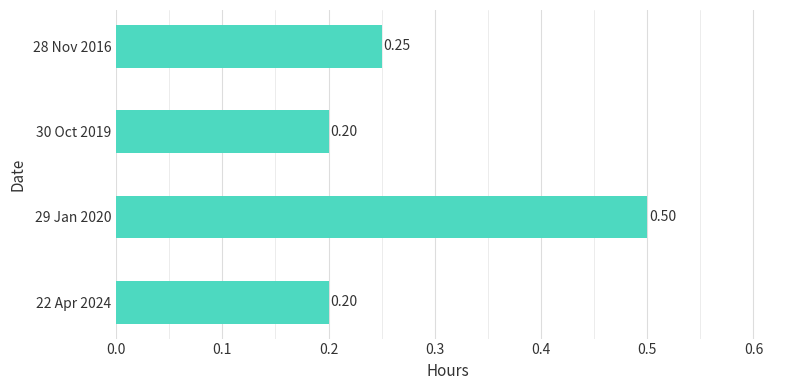

What is the sum of the values at 30 Oct 2019 and 22 Apr 2024?

0.4